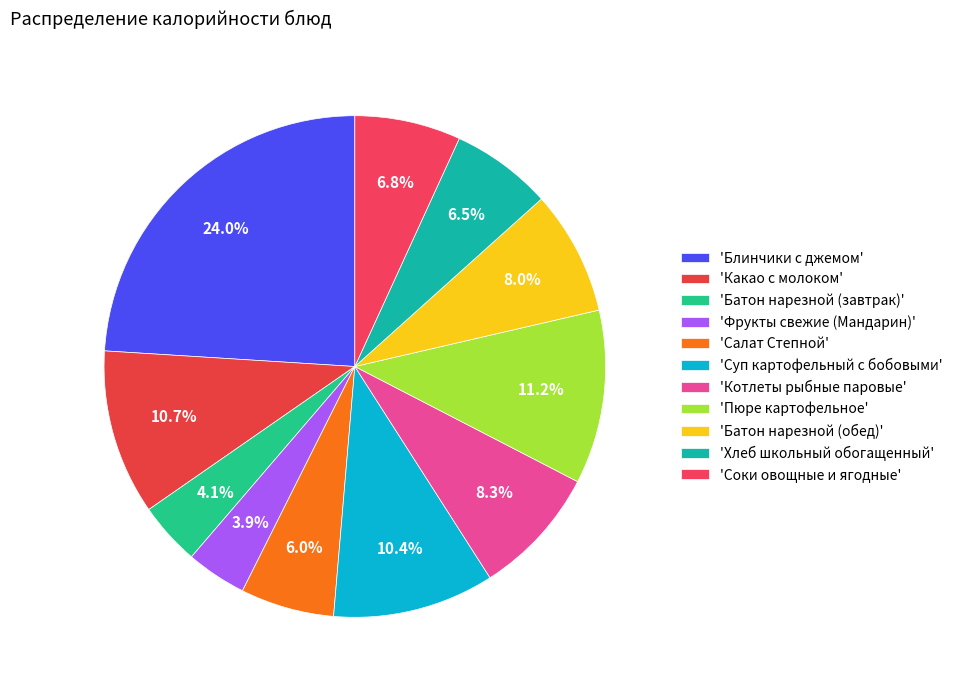

To the nearest percent, what is the difference between the largest and smallest slice percentages?

20%